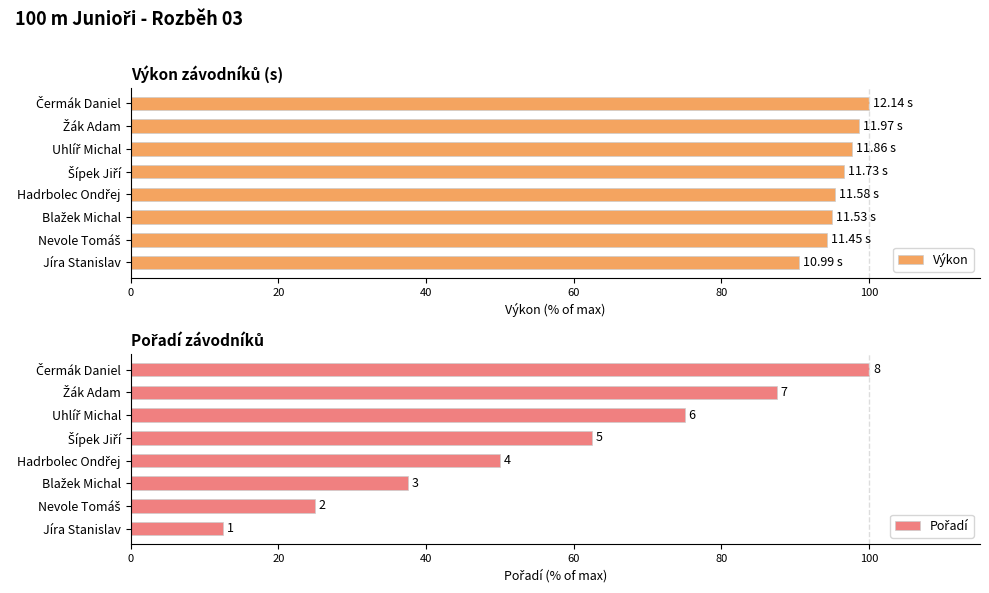

What is the average value of the Výkon series?

96.0